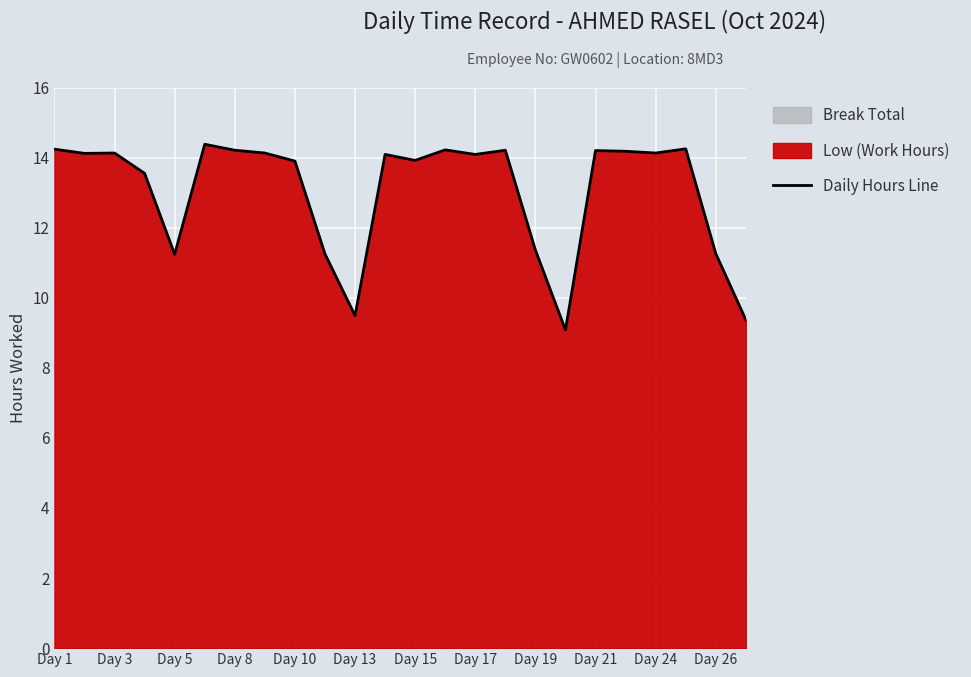

What is the value of the 11th point from the left?

9.5